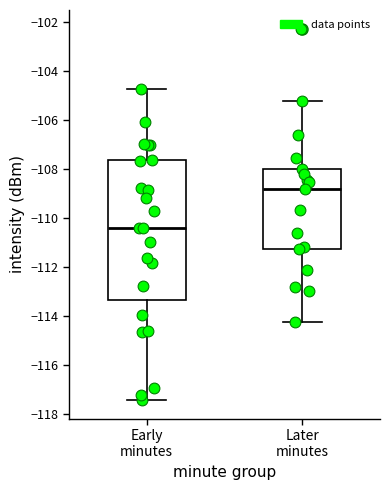

Reading left to right, read every box against the y-axis: the position of its median line, the range the box covers, and the ends of its whiskers. The values are not printed on the chart, so give them approximately, as read against the axis.

Early minutes: median -110.4, box -113.4 to -107.6, whiskers -117.4 to -104.8
Later minutes: median -108.8, box -111.2 to -108.0, whiskers -114.2 to -105.2